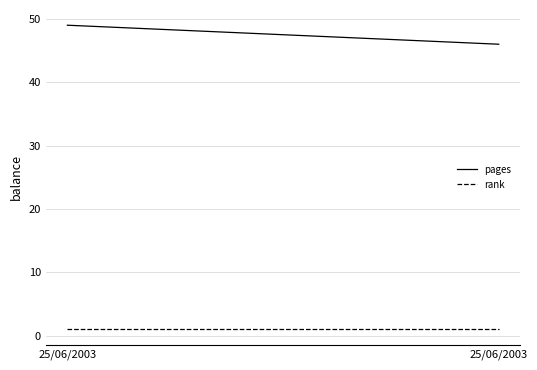

What is the sum of the pages values at 25/06/2003 and 25/06/2003?

95